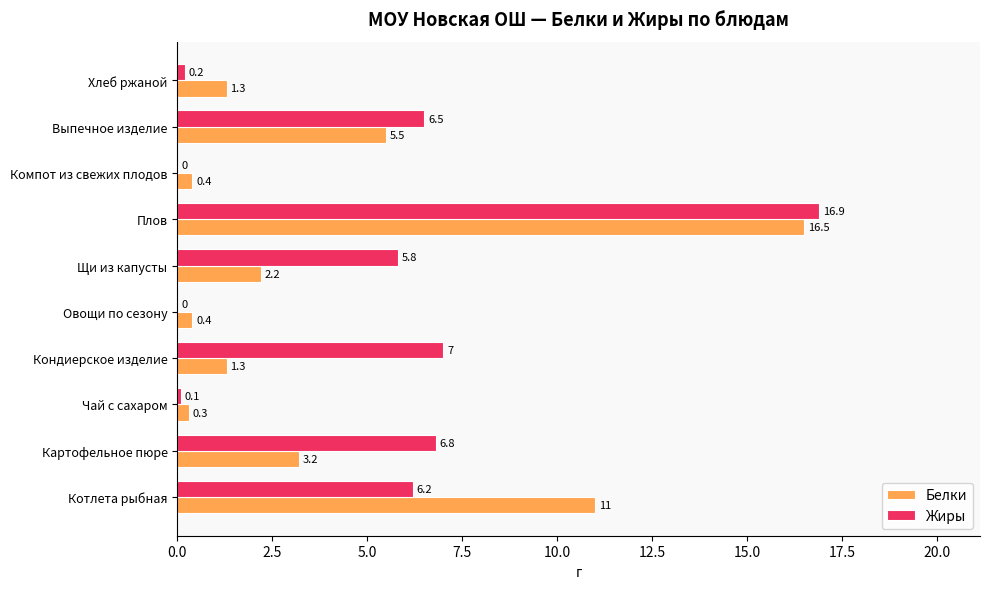

Read the Белки value at Котлета рыбная.

11.0